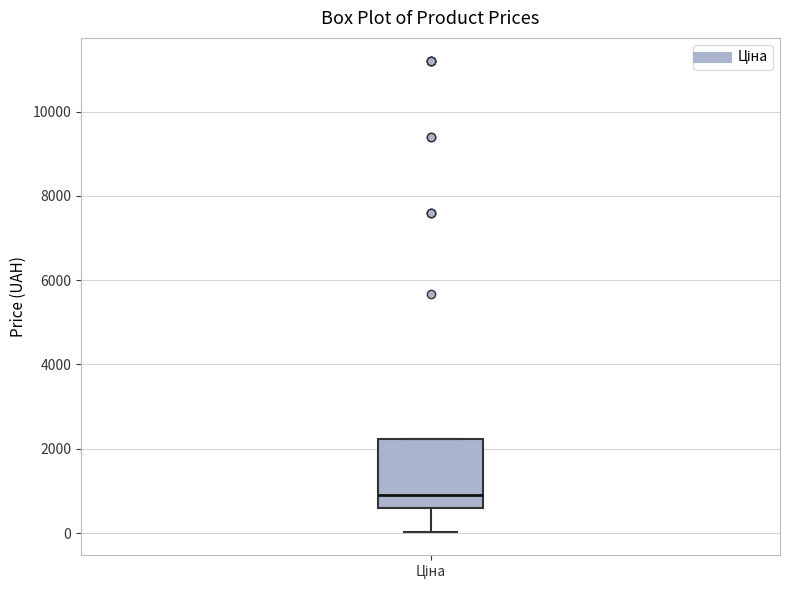

Where is the upper edge of the box for Ціна on the y-axis? The values are not printed on the chart, so give them approximately, as read against the axis.

2200